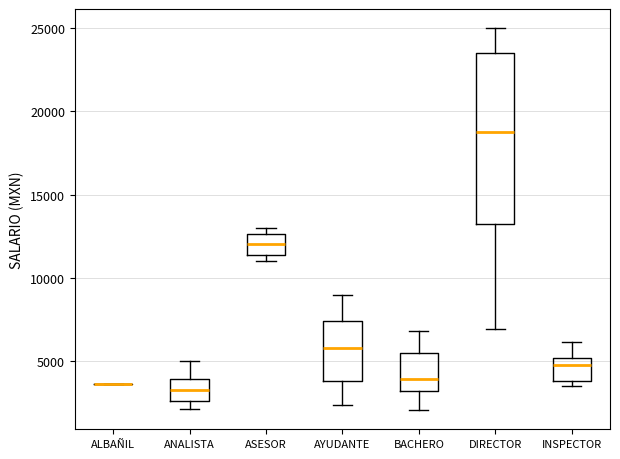

Reading left to right, transcribe this box plot: for each box, give where its median line is, the range the box spans, and where its two whiskers end, as read against the y-axis. The values are not printed on the chart, so give them approximately, as read against the axis.

ALBAÑIL: box collapsed to a line at 3500, whiskers 3500 to 3500
ANALISTA: median 3500, box 2500 to 4000, whiskers 2000 to 5000
ASESOR: median 12000, box 11500 to 12500, whiskers 11000 to 13000
AYUDANTE: median 6000, box 4000 to 7500, whiskers 2500 to 9000
BACHERO: median 4000, box 3000 to 5500, whiskers 2000 to 7000
DIRECTOR: median 19000, box 13000 to 23500, whiskers 7000 to 25000
INSPECTOR: median 5000 (just below the box's upper edge), box 4000 to 5000, whiskers 3500 to 6000